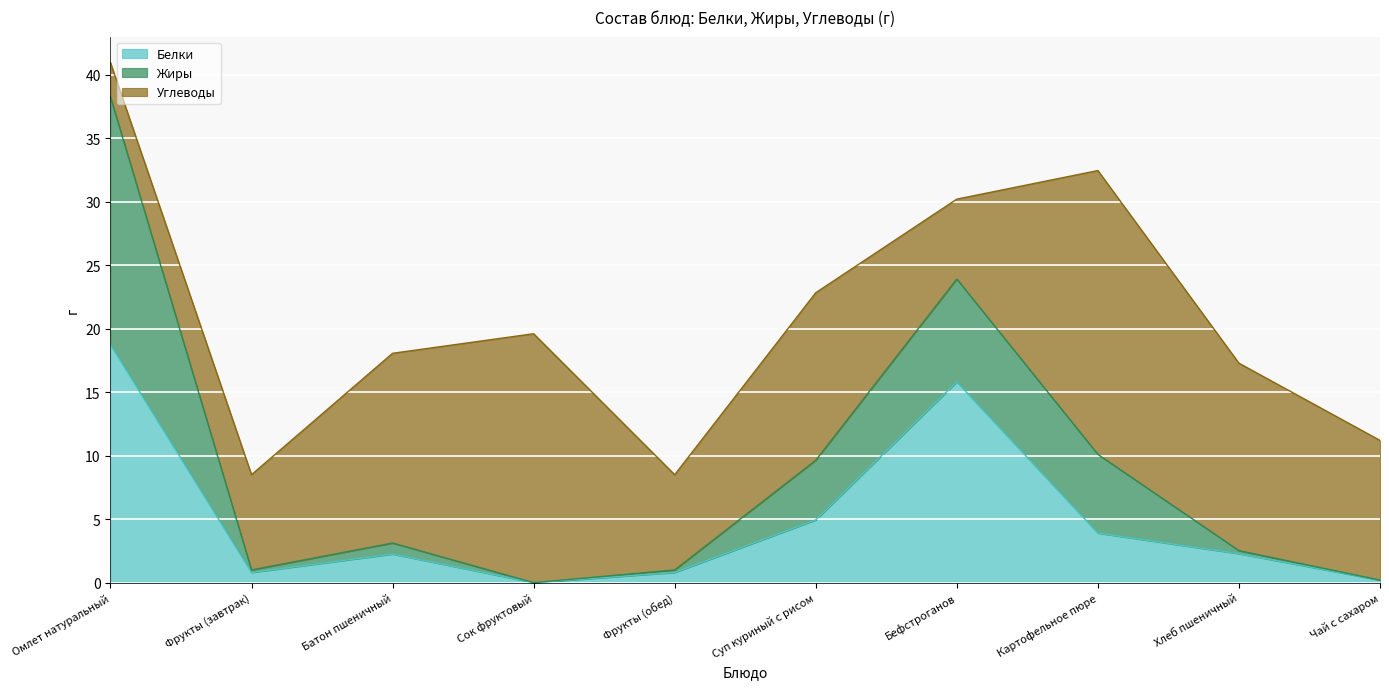

At which label is Углеводы closest to 12?

Чай с сахаром